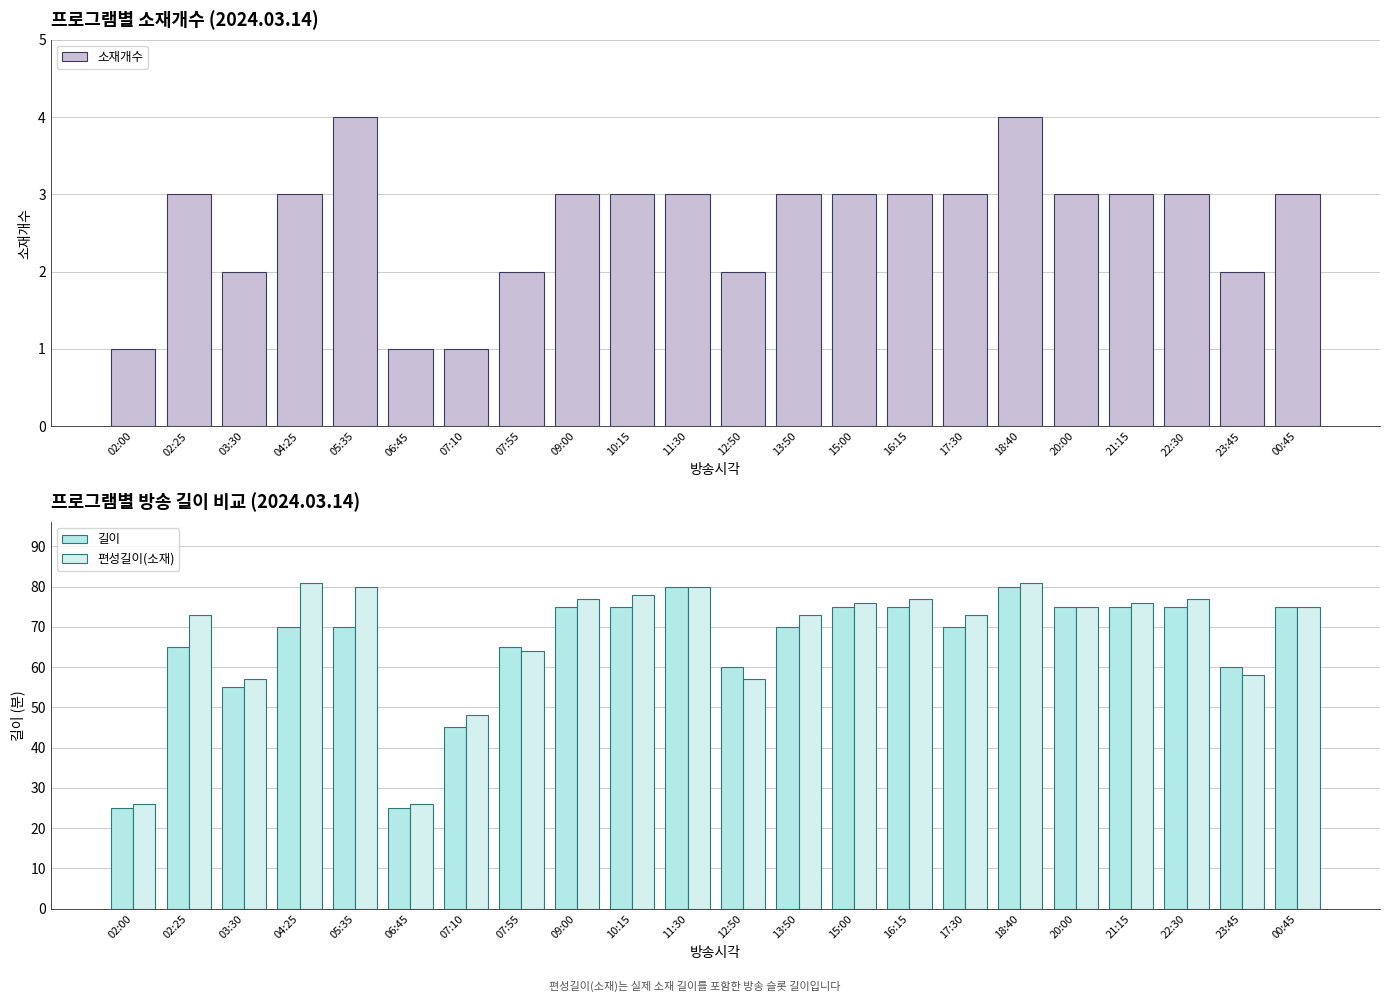

Reading left to right, extract all data points from this chart.

소재개수: 1	3	2	3	4	1	1	2	3	3	3	2	3	3	3	3	4	3	3	3	2	3
길이: 25	65	55	70	70	25	45	65	75	75	80	60	70	75	75	70	80	75	75	75	60	75
편성길이(소재): 26	73	57	81	80	26	48	64	77	78	80	57	73	76	77	73	81	75	76	77	58	75